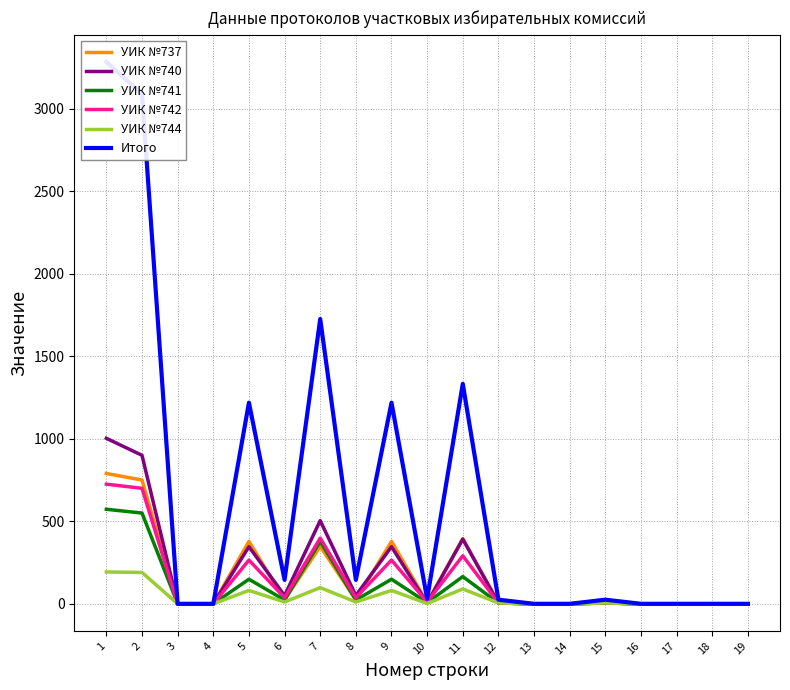

What are all the series names shown in the legend?

УИК №737, УИК №740, УИК №741, УИК №742, УИК №744, Итого